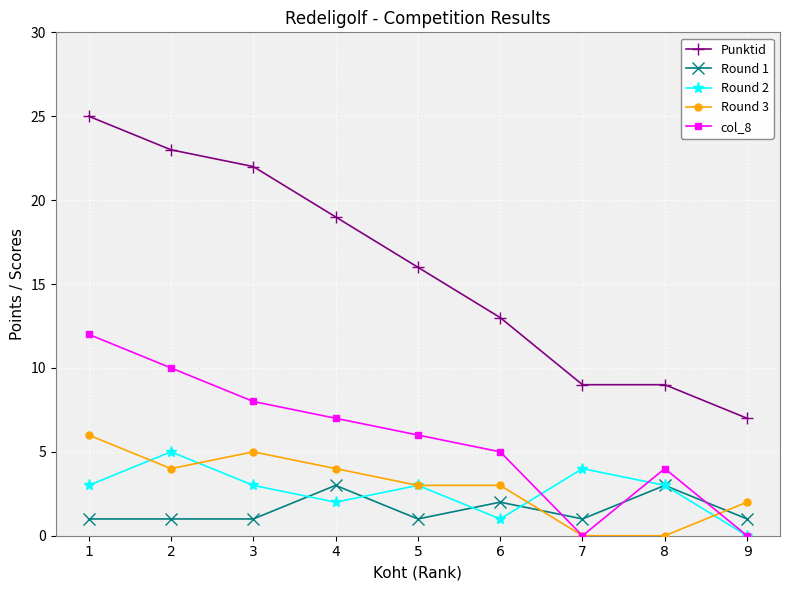

What is the difference between the col_8 values at 9 and 3?

8